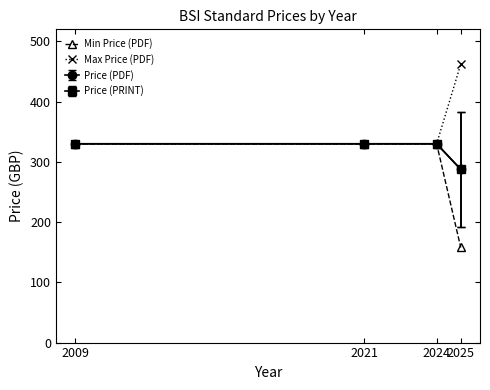

Does the chart have visible grid lines?

No